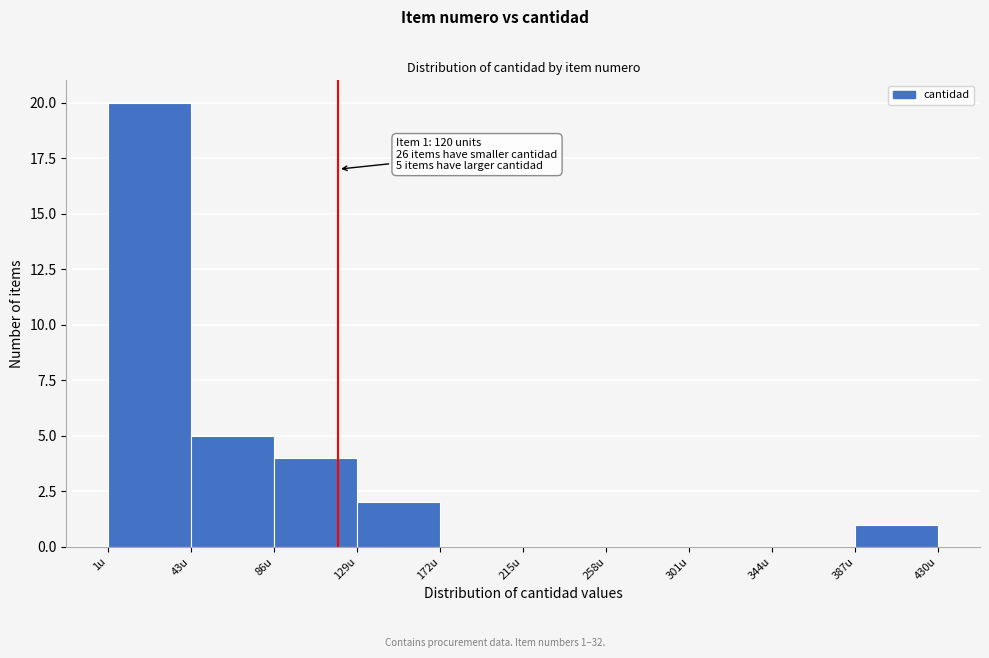

Over which range of the x-axis is the bar tallest?

0 to 45